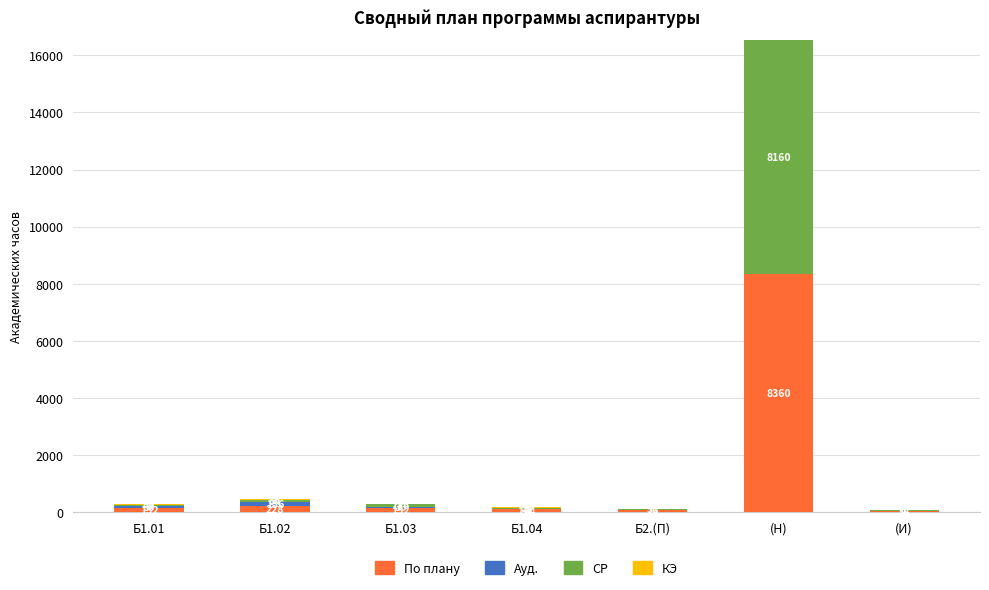

What value does the По плану series have at Б1.02?

228